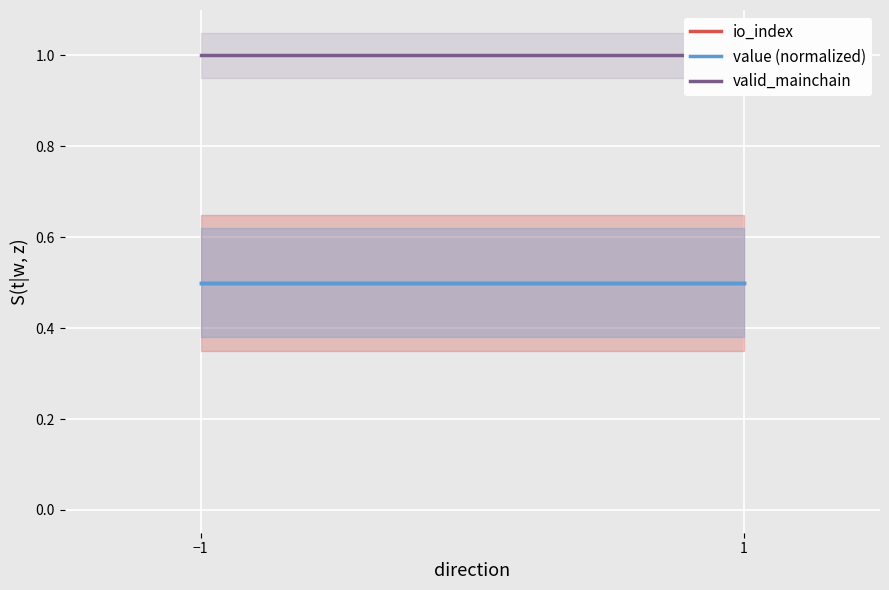

What is the minimum value shown in the chart?

0.5